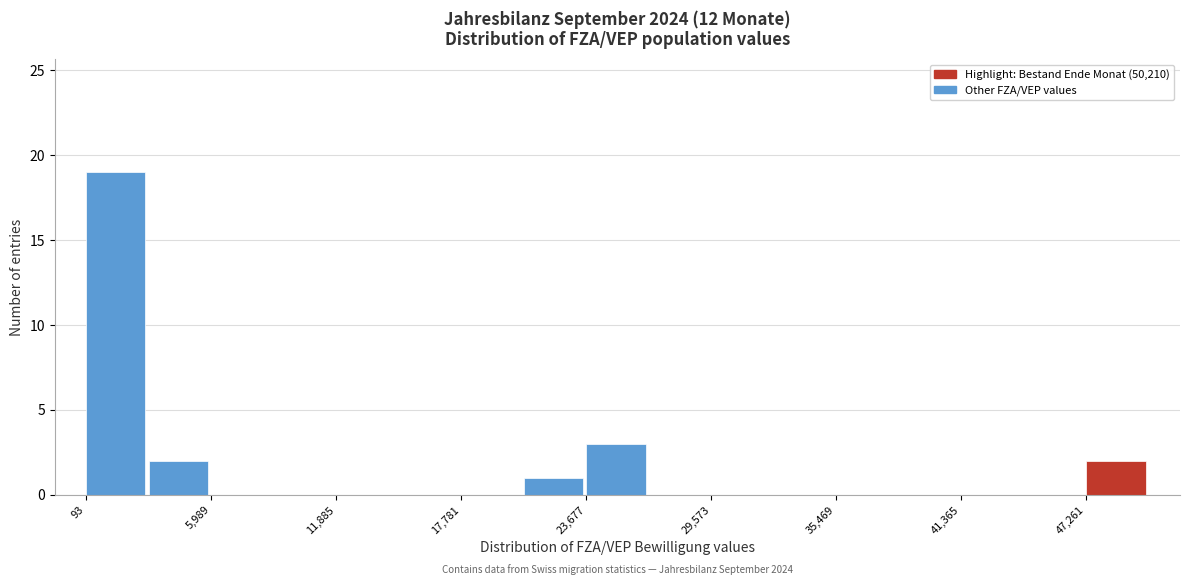

Around what value on the x-axis is the tallest bar? Give the approximate position of its centre, as read against the axis.

1000